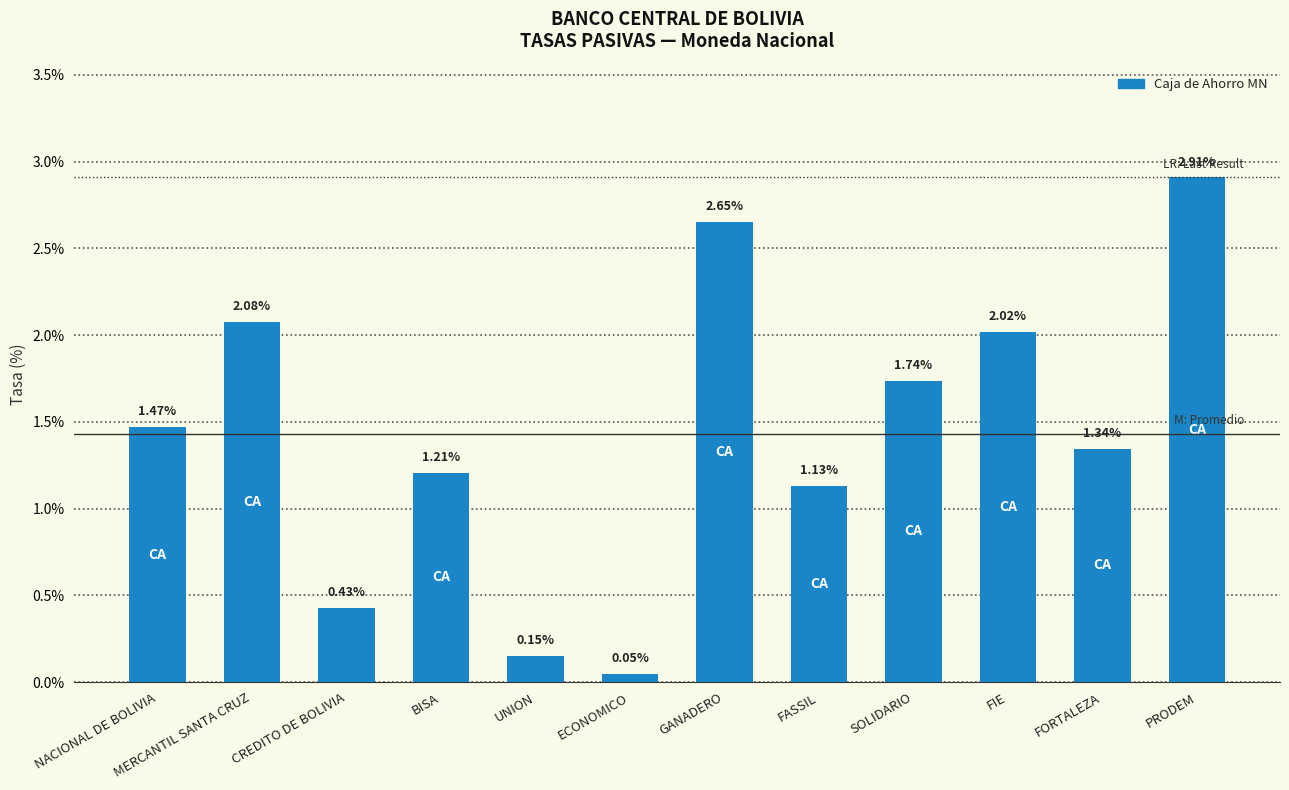

What is the difference between the maximum and second lowest values?

2.8